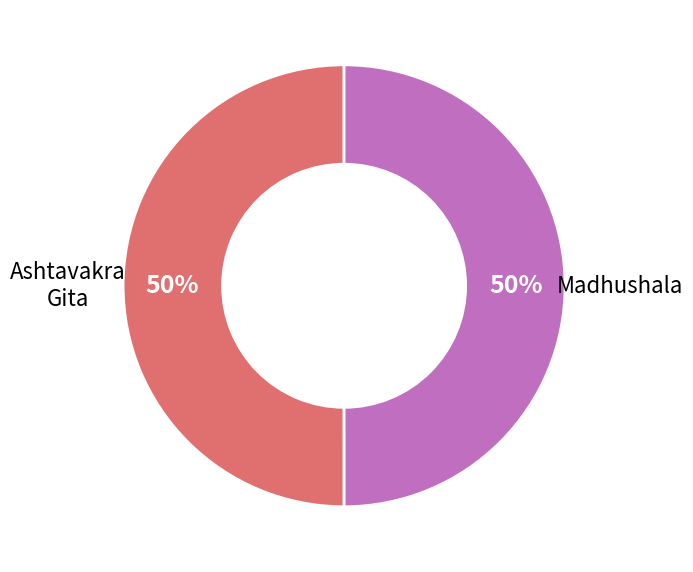

To the nearest percent, what is the average slice percentage?

50%